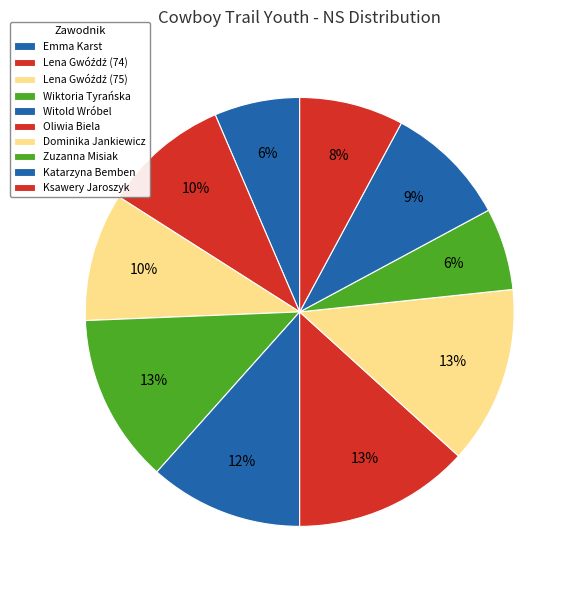

Does any single category account for the majority?

No